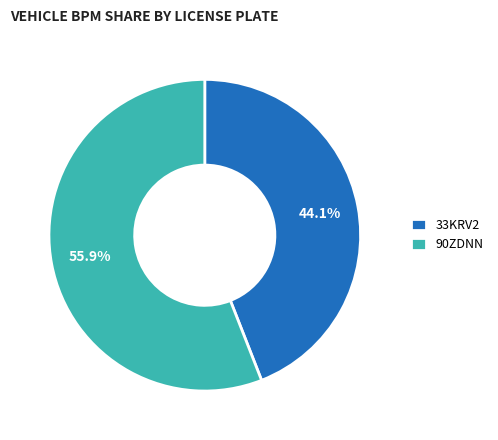

To the nearest percent, what percentage of the pie is 33KRV2?

44%